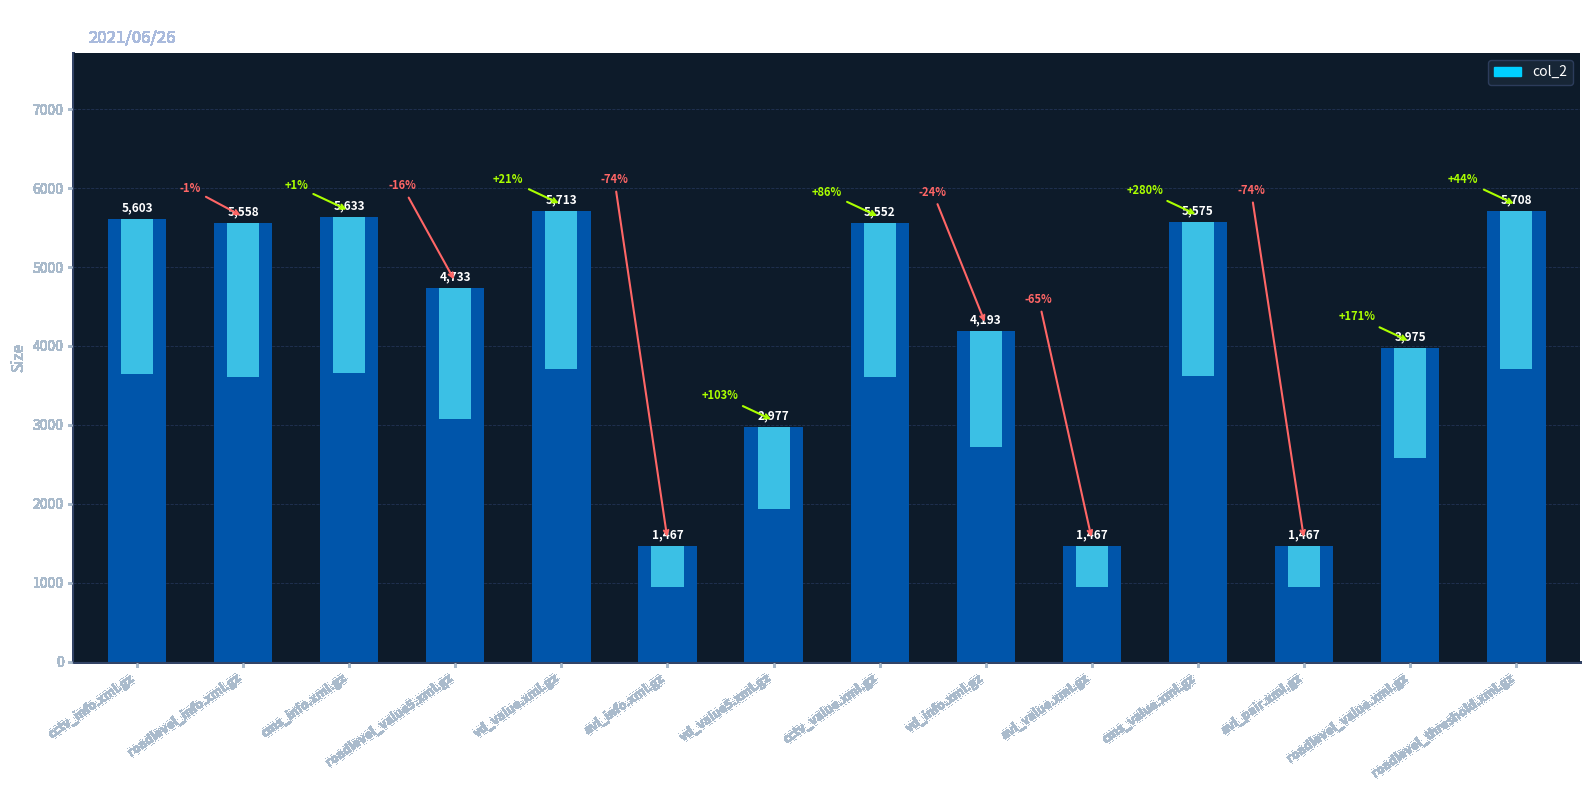

Rank the categories by value from highest to lowest.

vd_value.xml.gz, roadlevel_threshold.xml.gz, cms_info.xml.gz, cctv_info.xml.gz, cms_value.xml.gz, roadlevel_info.xml.gz, cctv_value.xml.gz, roadlevel_value5.xml.gz, vd_info.xml.gz, roadlevel_value.xml.gz, vd_value5.xml.gz, avi_info.xml.gz, avi_value.xml.gz, avi_pair.xml.gz